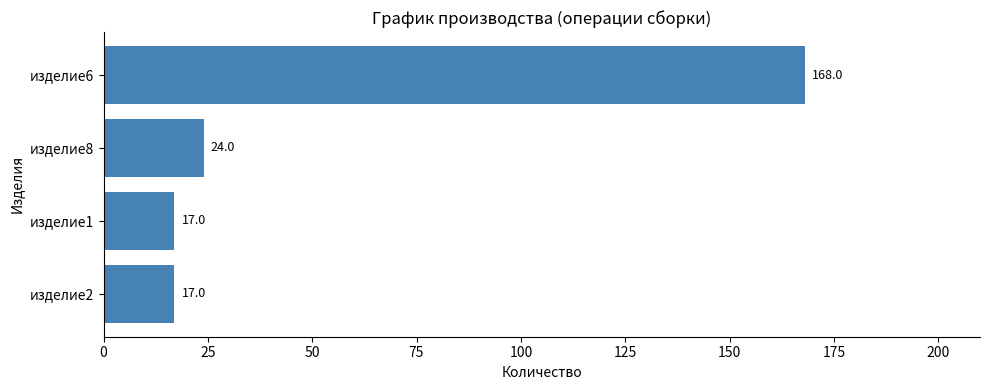

Reading top to bottom, list all the values displayed in this chart.

изделие6=168	изделие8=24	изделие1=17	изделие2=17